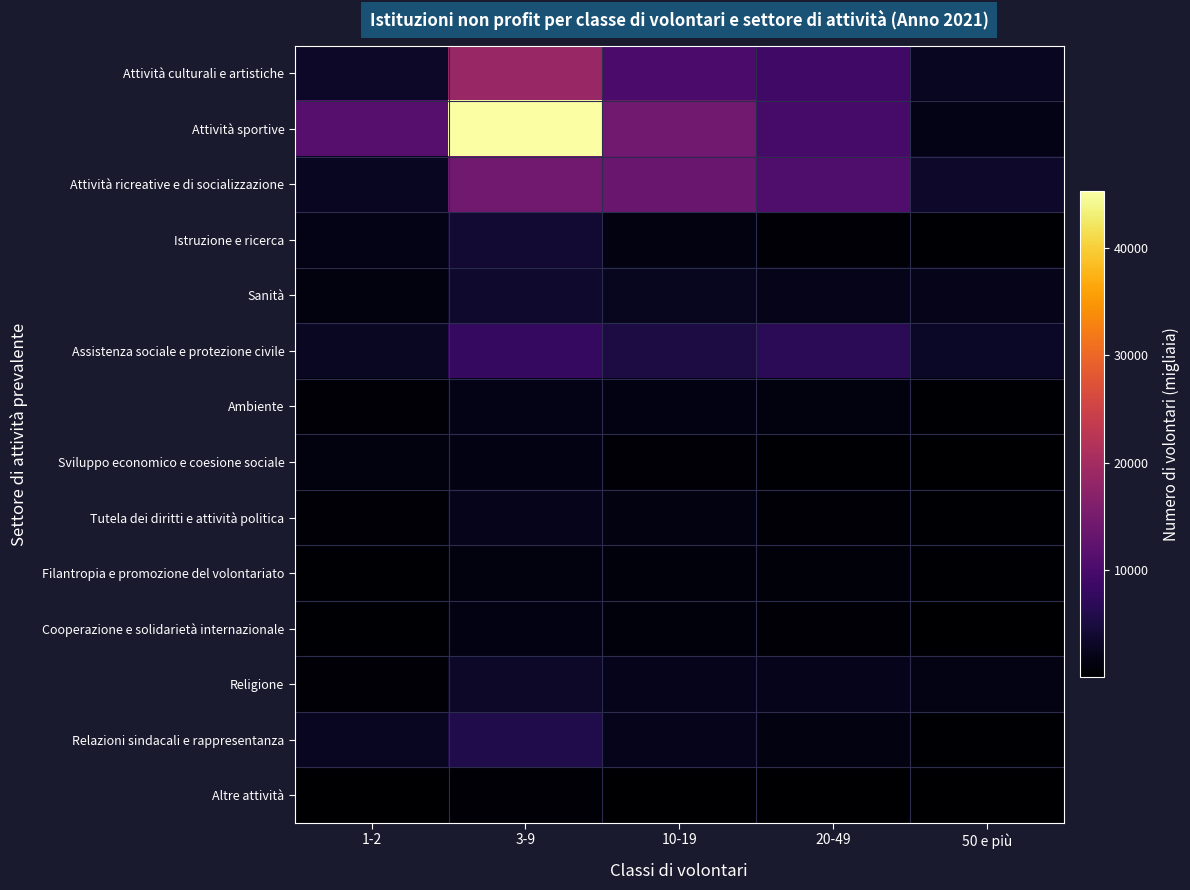

Which has a higher value, 3-9 or 1-2?

3-9